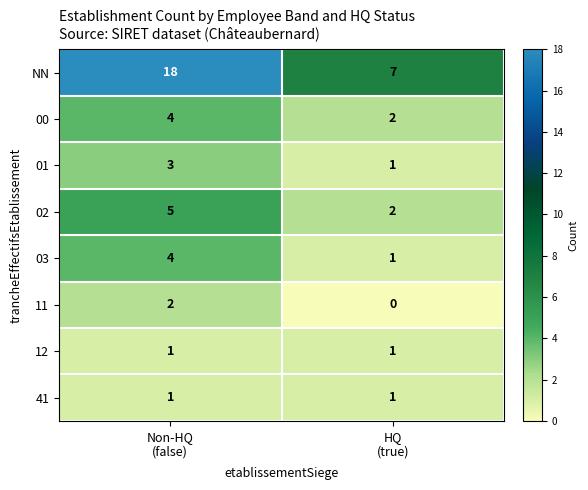

Which series has the largest total across all categories?

NN